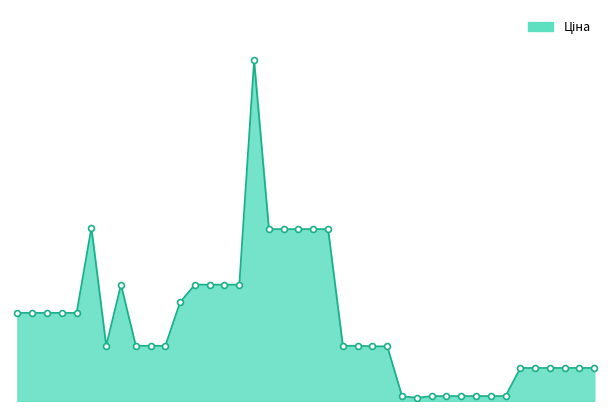

Is this an area chart (filled region under the line)?

Yes